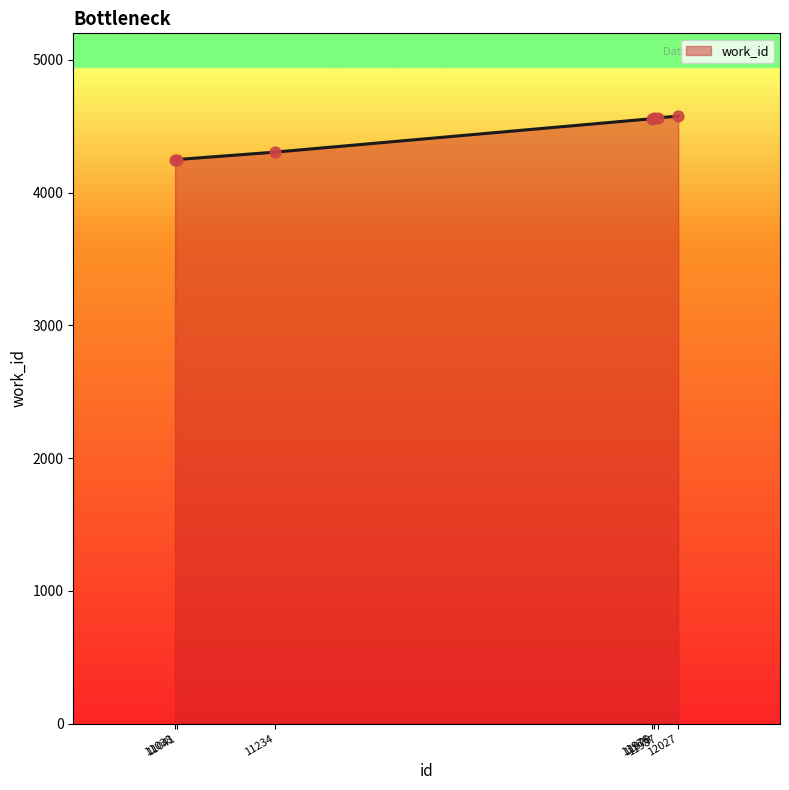

Which has a higher value, 11234 or 11987?

11987